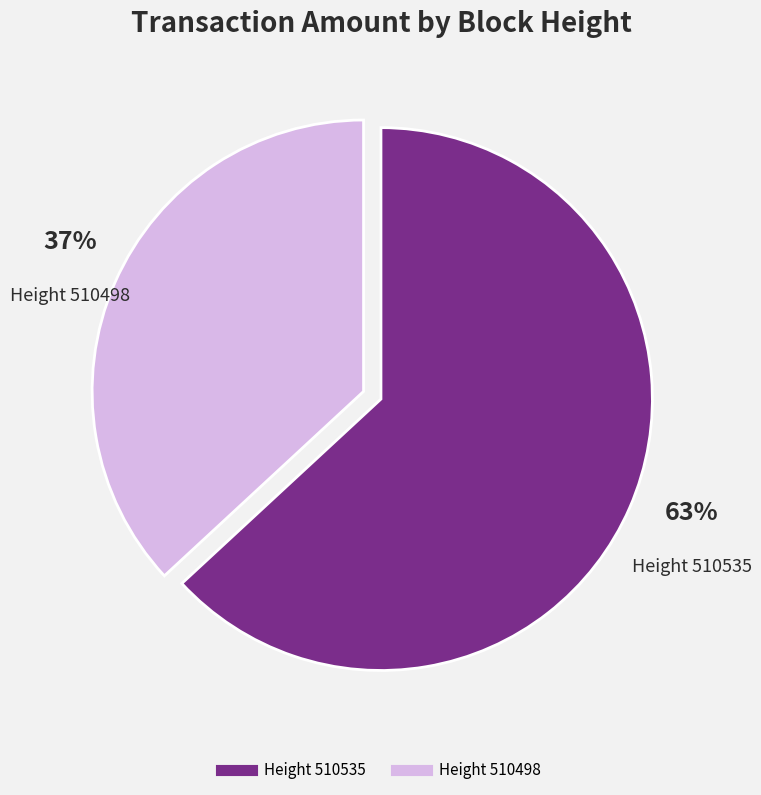

Count the number of slices in the pie.

2